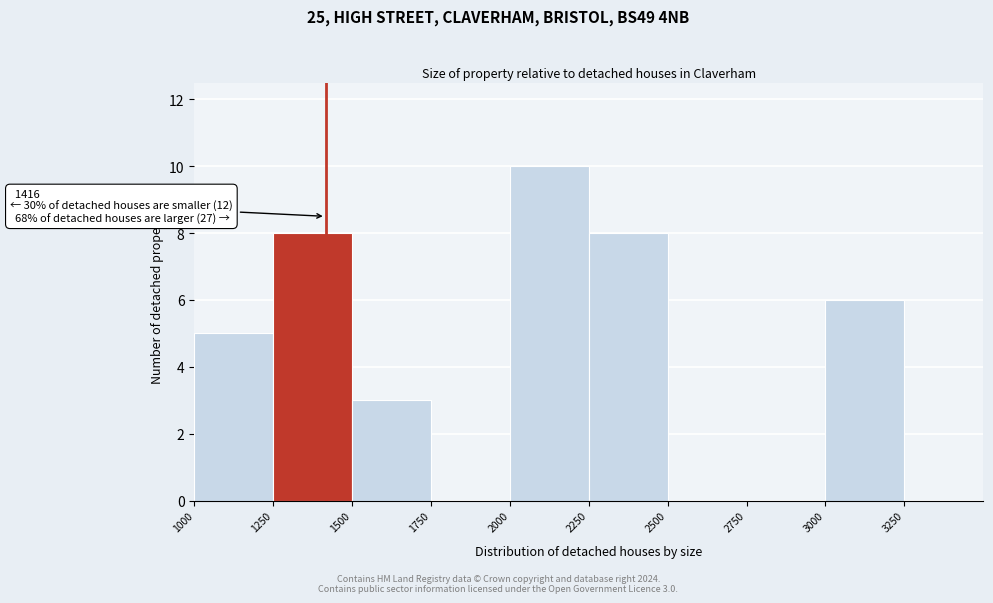

Over which range of the x-axis is the bar tallest?

2000 to 2250